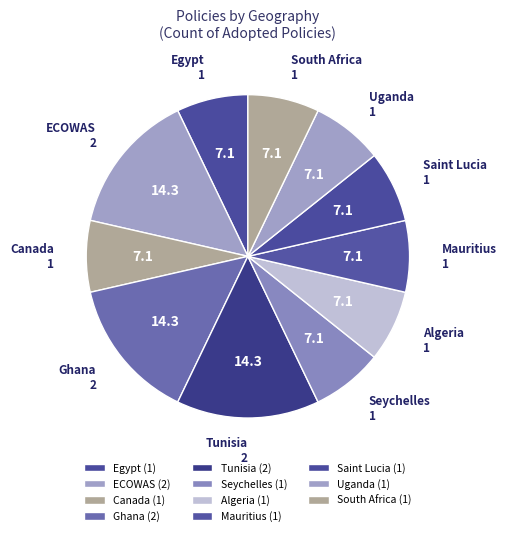

What is the ratio of the value at Canada to the value at ECOWAS?

0.5